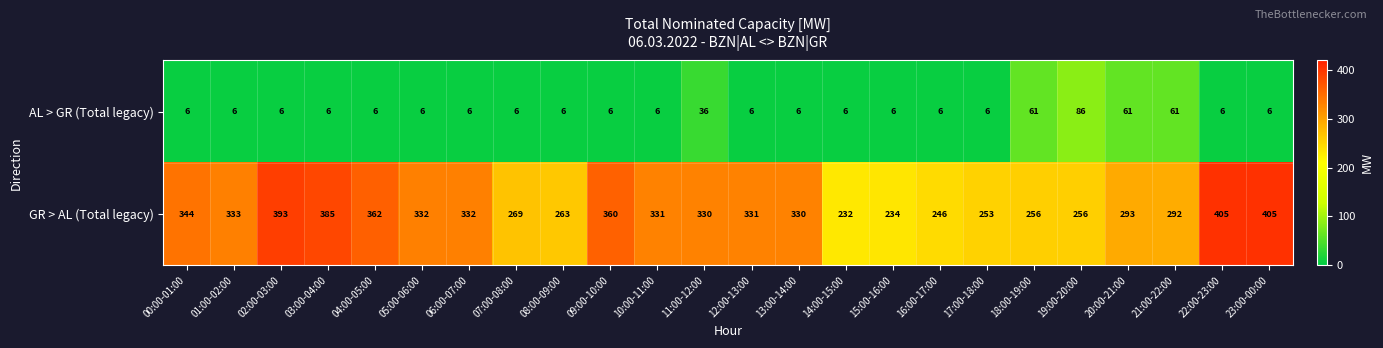

At how many categories does at least one series exceed 115?

24